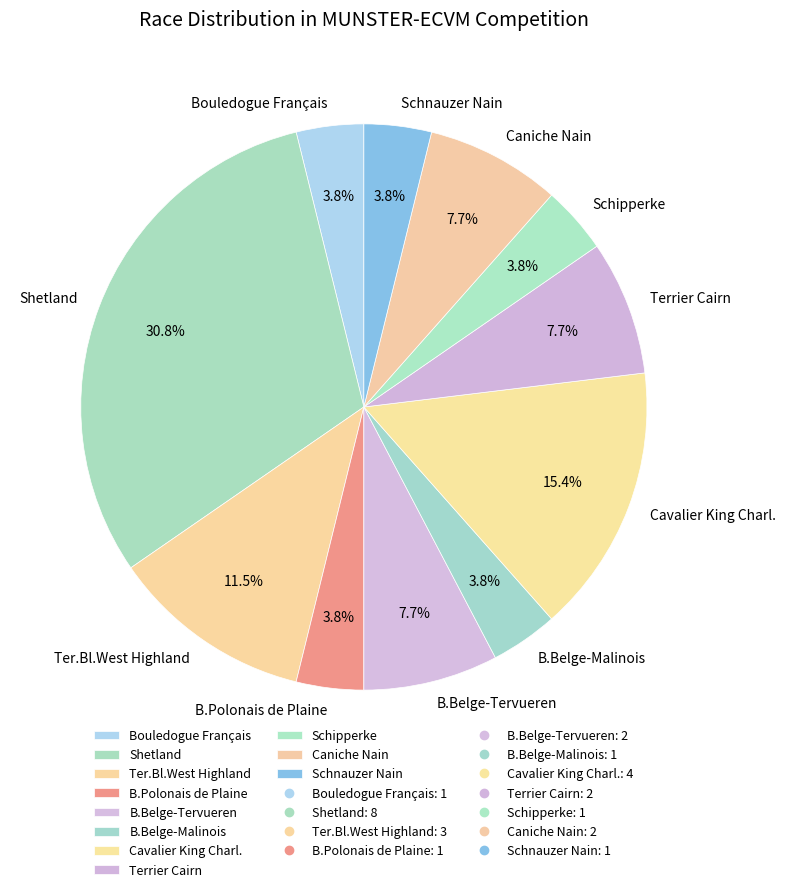

Count the number of slices in the pie.

11